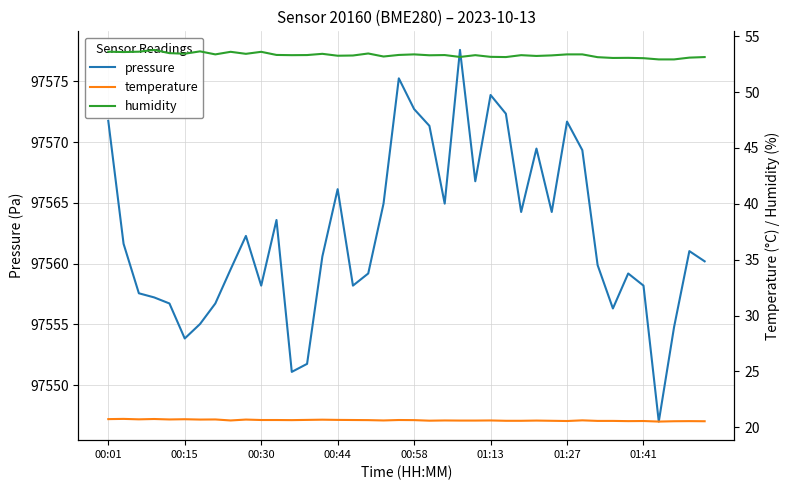

Is it true that pressure equals 97551.8 at 13?

True